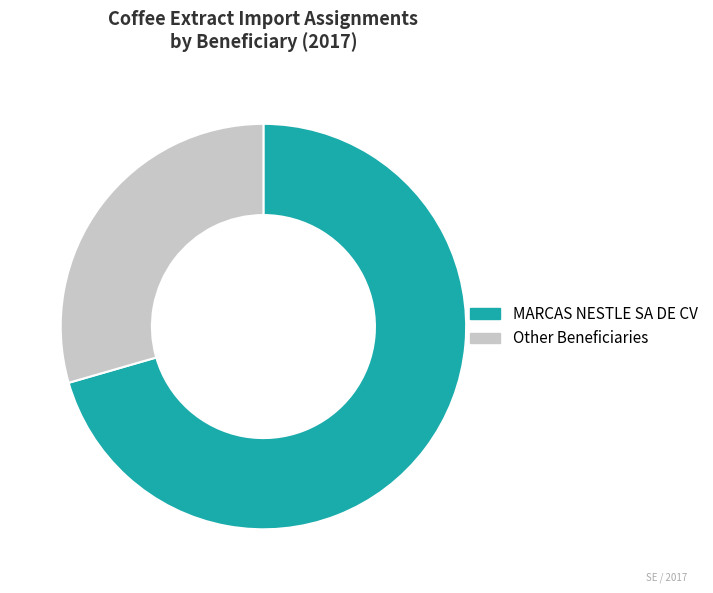

Is there any slice that represents more than half of the pie?

Yes